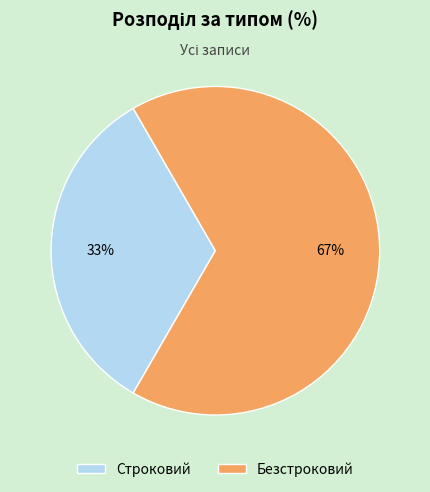

To the nearest percent, what is the average slice percentage?

50%